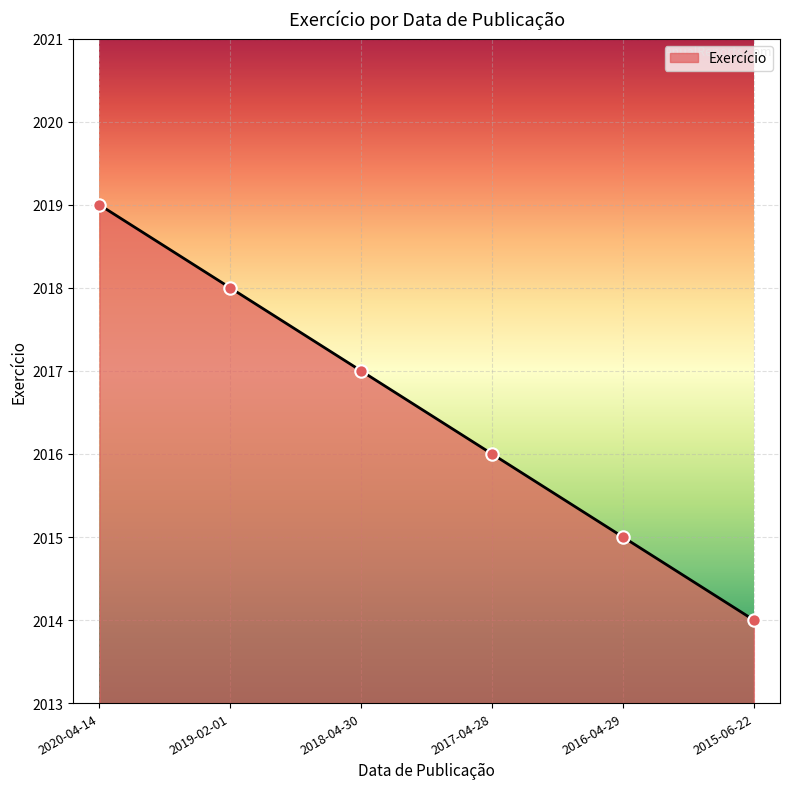

Between 2016-04-29 and 2019-02-01, which is larger?

2019-02-01